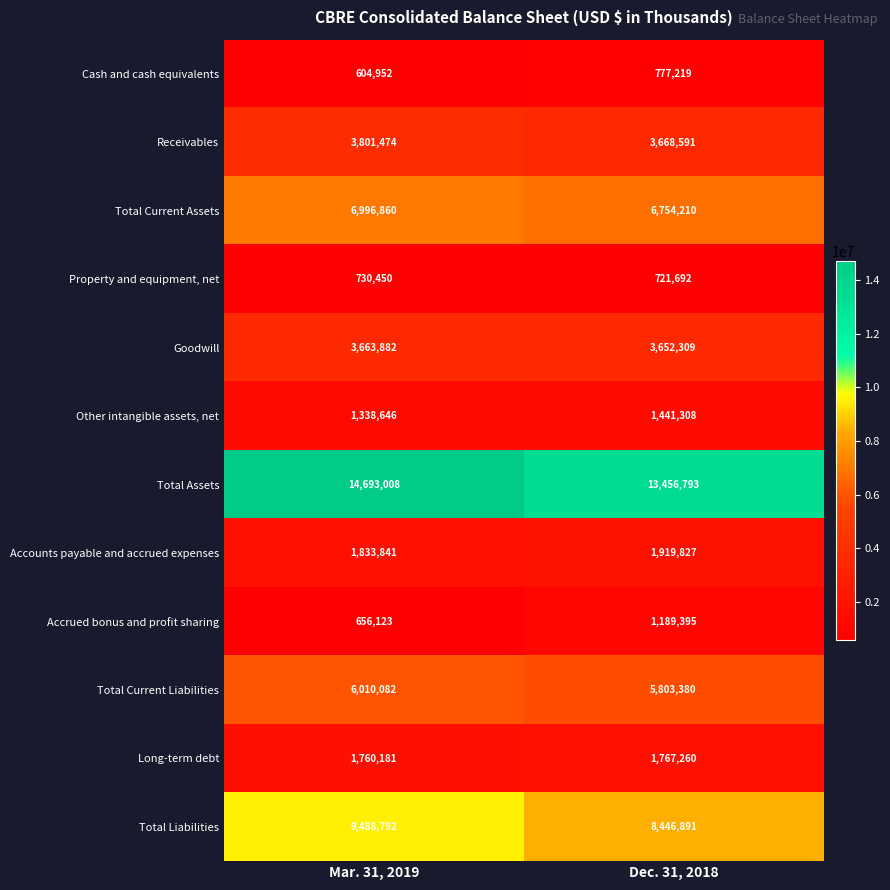

Reading left to right, extract all data points from this chart.

Cash and cash equivalents: Mar. 31, 2019=604952	Dec. 31, 2018=777219
Receivables: Mar. 31, 2019=3801474	Dec. 31, 2018=3668591
Total Current Assets: Mar. 31, 2019=6996860	Dec. 31, 2018=6754210
Property and equipment, net: Mar. 31, 2019=730450	Dec. 31, 2018=721692
Goodwill: Mar. 31, 2019=3663882	Dec. 31, 2018=3652309
Other intangible assets, net: Mar. 31, 2019=1338646	Dec. 31, 2018=1441308
Total Assets: Mar. 31, 2019=14693008	Dec. 31, 2018=13456793
Accounts payable and accrued expenses: Mar. 31, 2019=1833841	Dec. 31, 2018=1919827
Accrued bonus and profit sharing: Mar. 31, 2019=656123	Dec. 31, 2018=1189395
Total Current Liabilities: Mar. 31, 2019=6010082	Dec. 31, 2018=5803380
Long-term debt: Mar. 31, 2019=1760181	Dec. 31, 2018=1767260
Total Liabilities: Mar. 31, 2019=9488792	Dec. 31, 2018=8446891